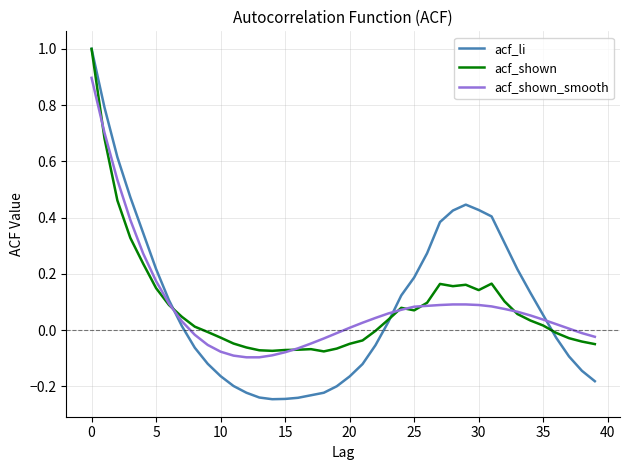

What is the greatest value displayed?

1.0